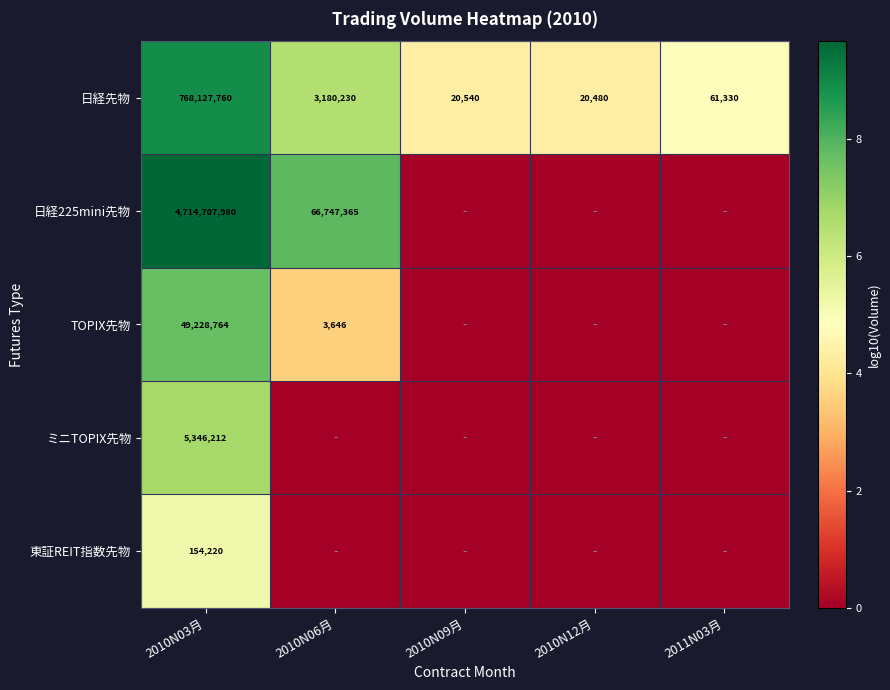

Is it true that 日経先物 equals 2.2 at 2010N09月?

False